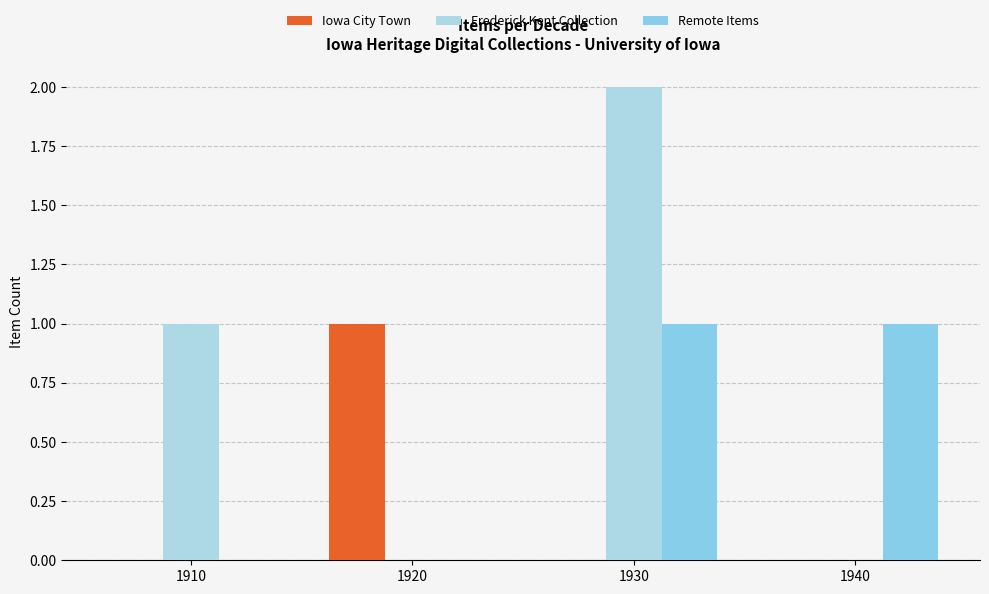

How many categories are shown in the chart?

4